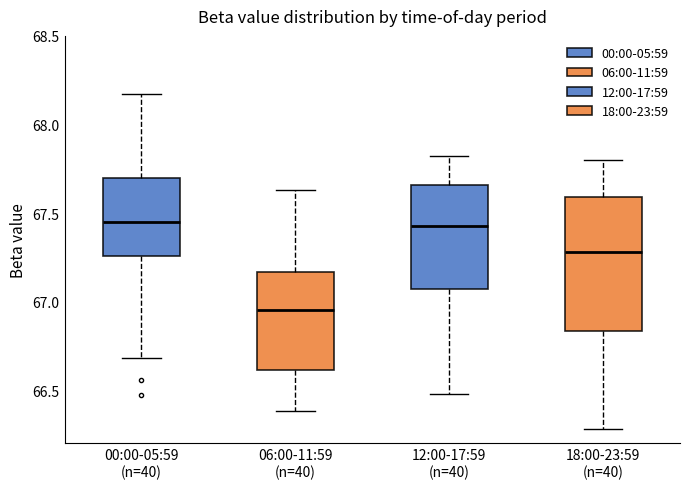

Comparing the boxes themselves (not the whiskers), which one is the tallest?

18:00-23:59 (n=40)